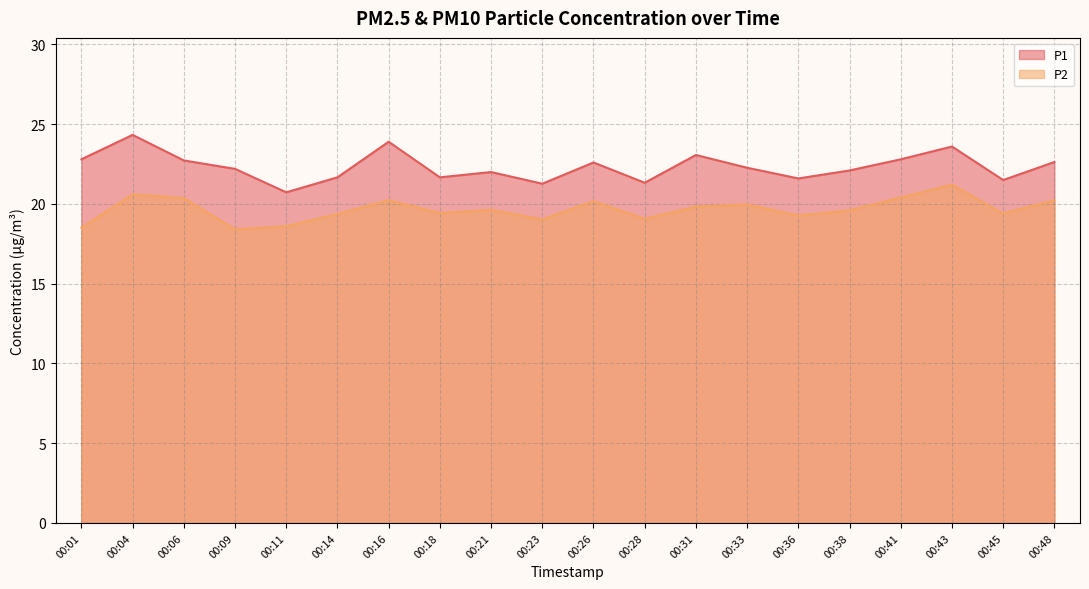

What is the minimum value for P2?

18.4